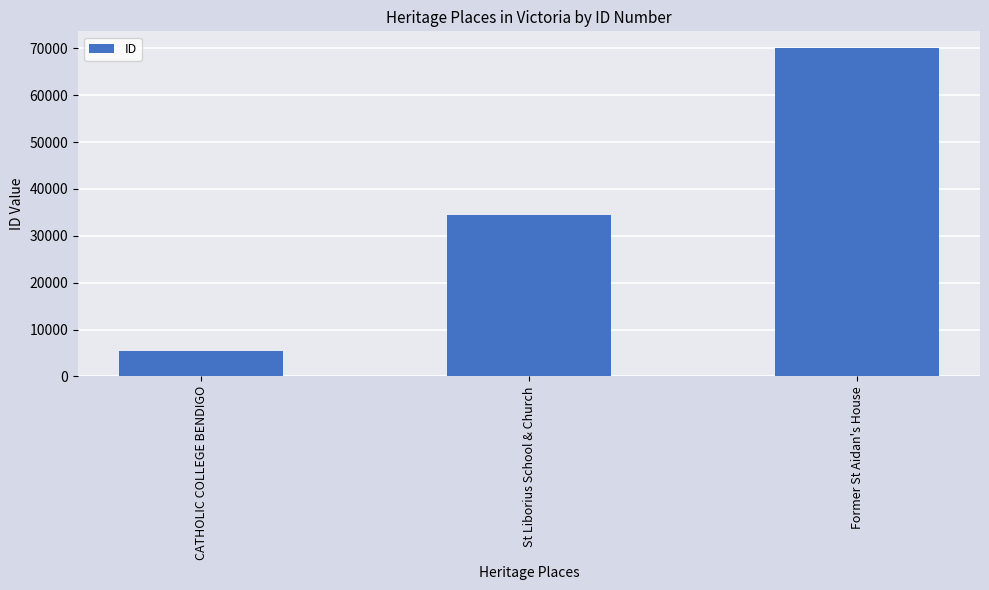

Count the values in the range 5467 to 70116.

3